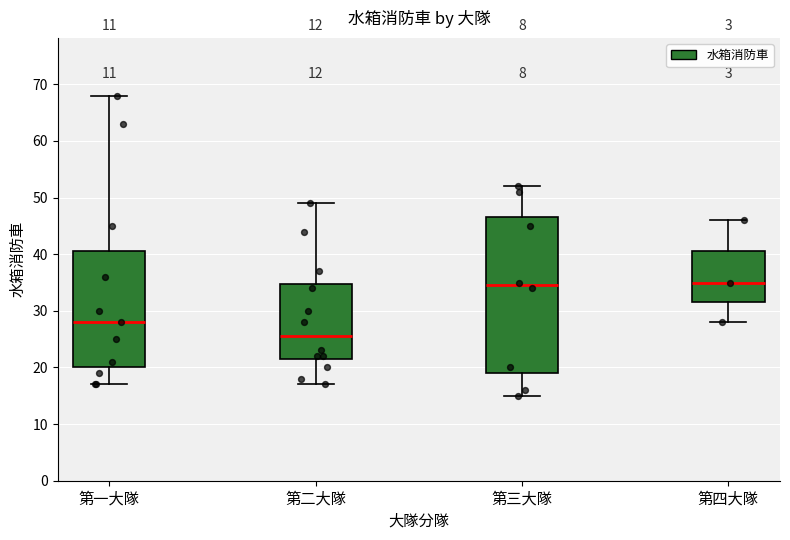

Where does the median line of the box for 第一大隊 sit on the y-axis? The values are not printed on the chart, so give them approximately, as read against the axis.

28